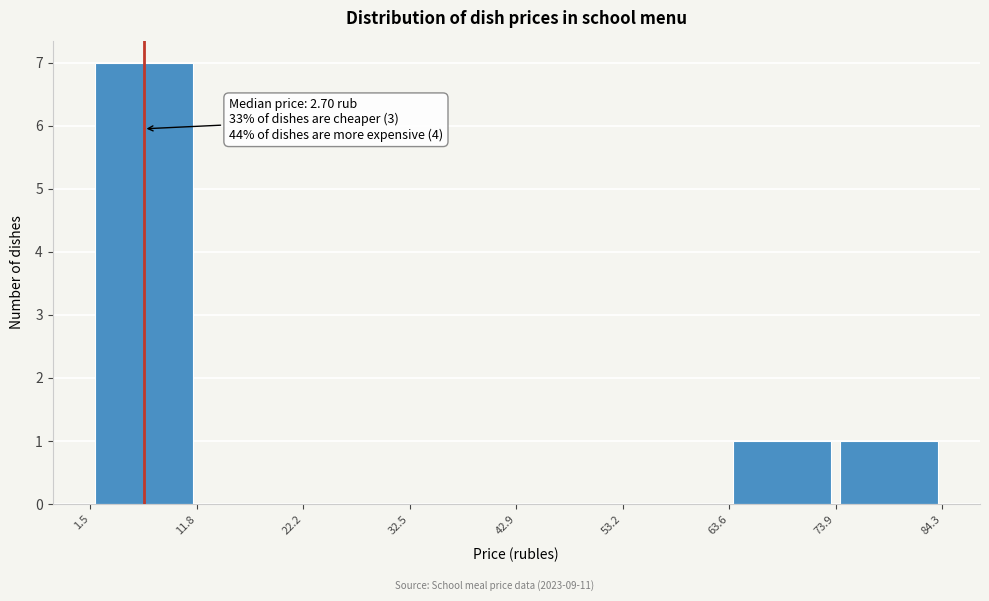

Which range on the x-axis has the tallest bar?

1.5 to 11.8